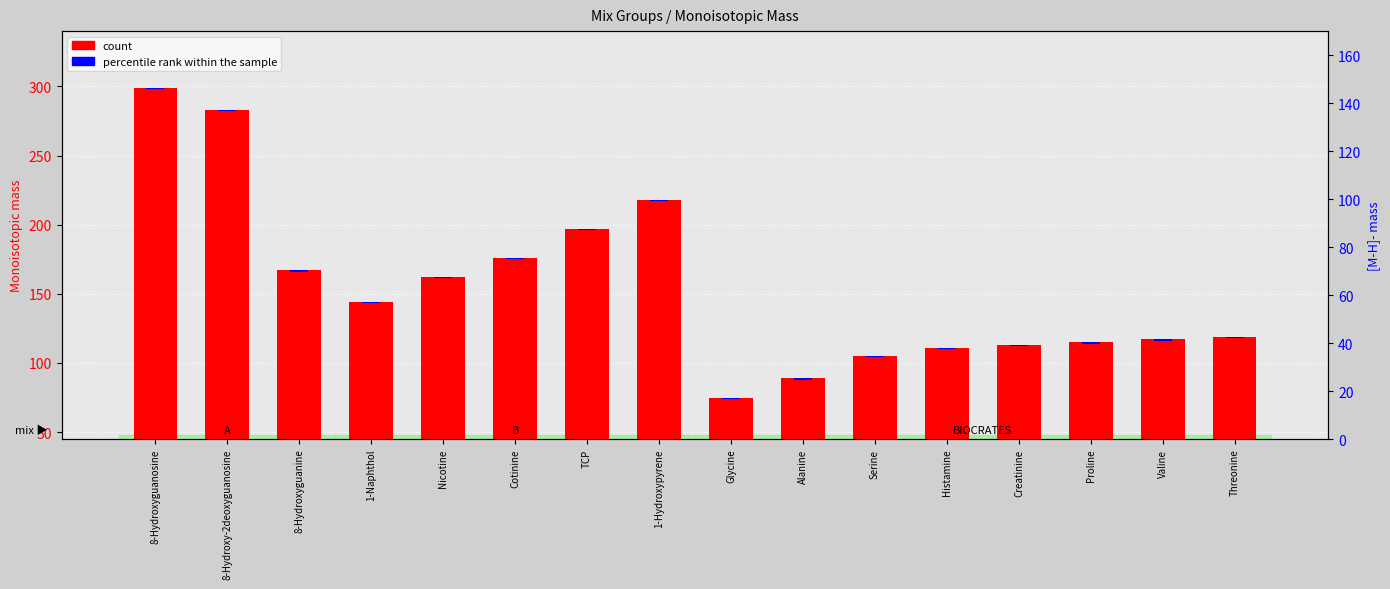

How many bars are there in each group?

2